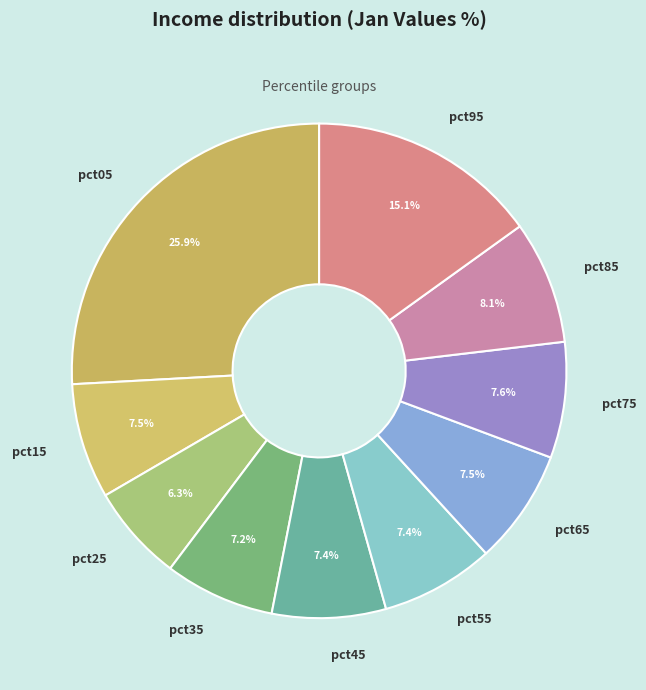

Is the sum of pct25 and pct65 greater than half?

No